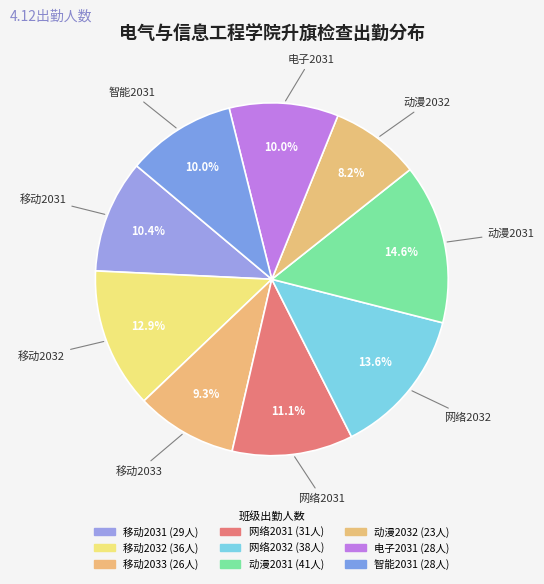

To the nearest percent, what percentage of the pie is 移动2031?

10%